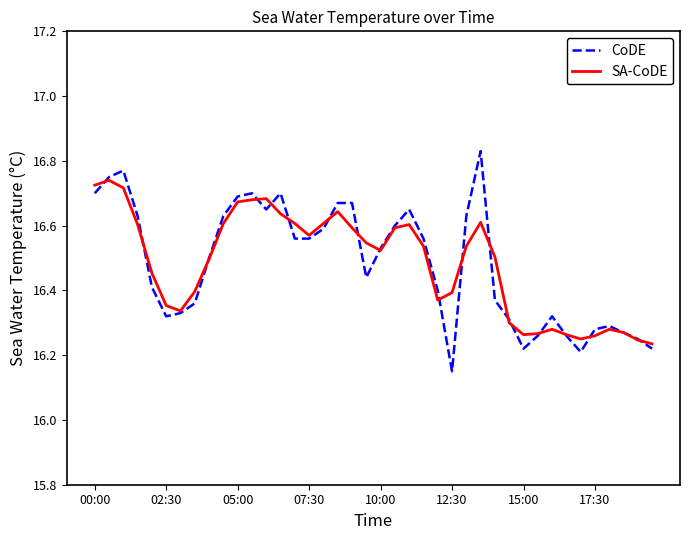

Which series has the largest range (max minus min)?

CoDE